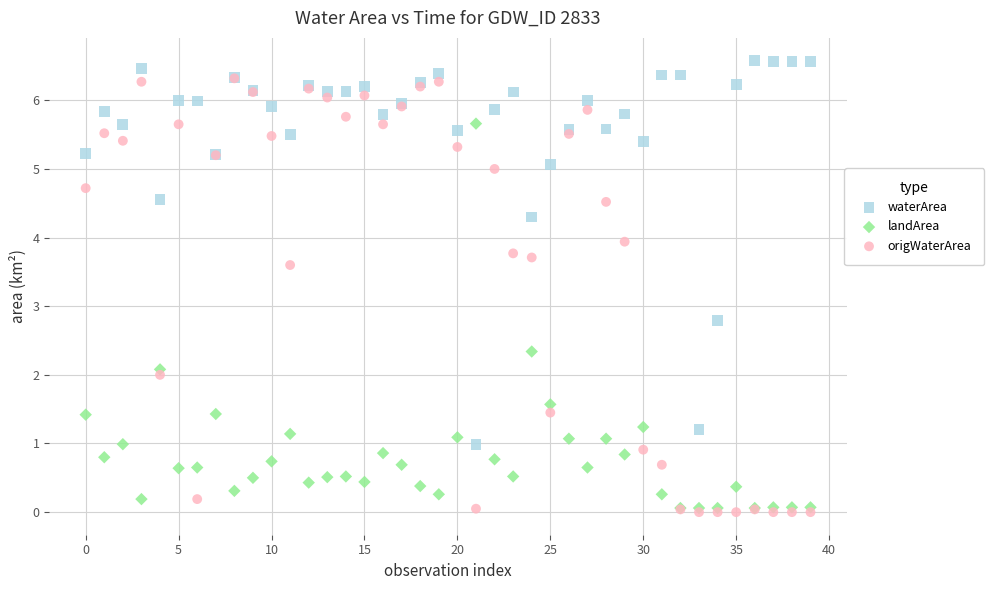

In the waterArea series, what Y value is closest to 3?

2.8